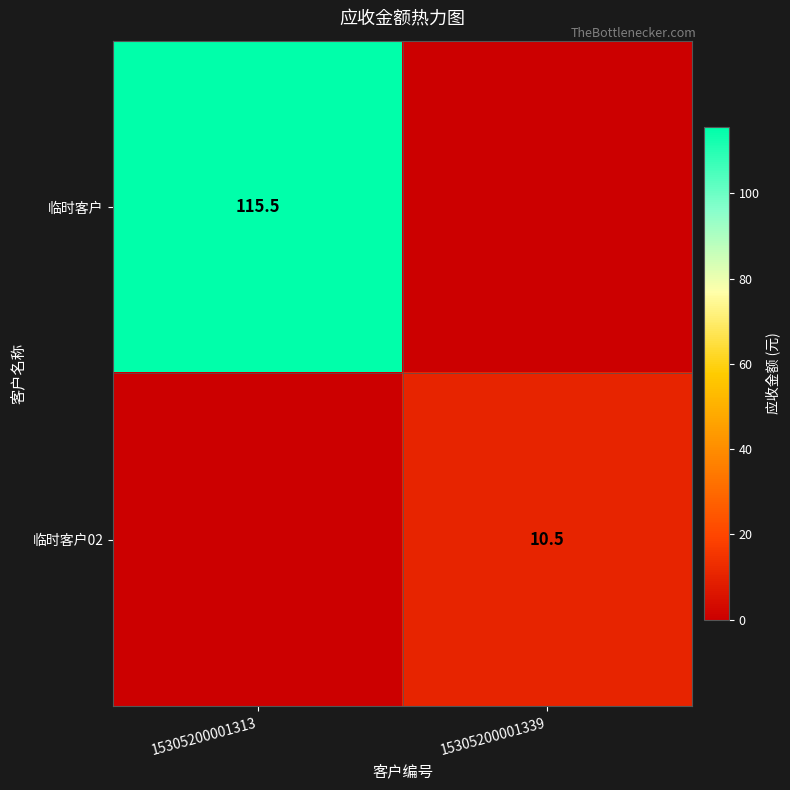

True or false: 临时客户02 has a value of 17.0 at 15305200001339.

False